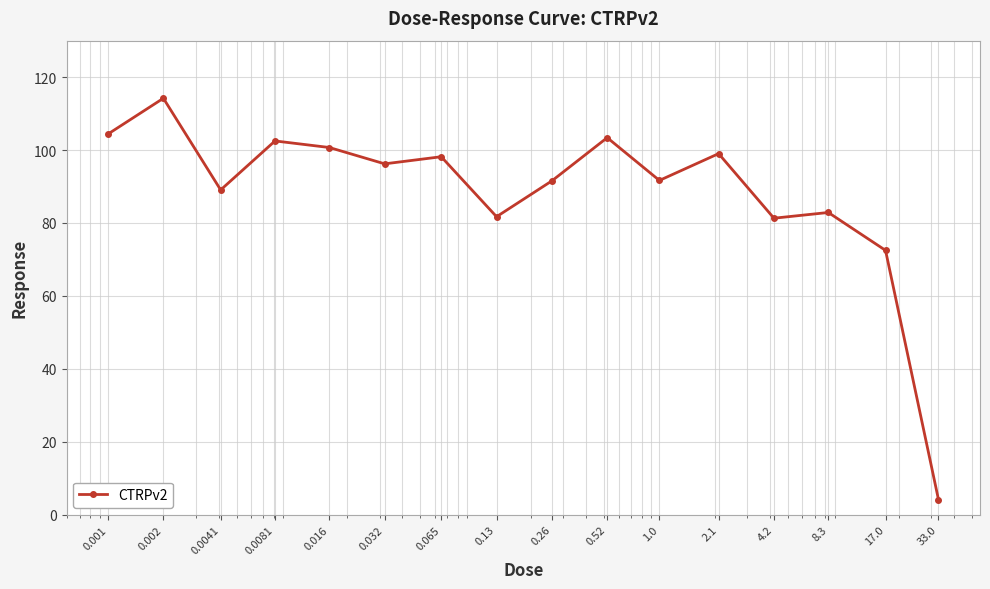

What is the value of the 4th point from the left?

102.5